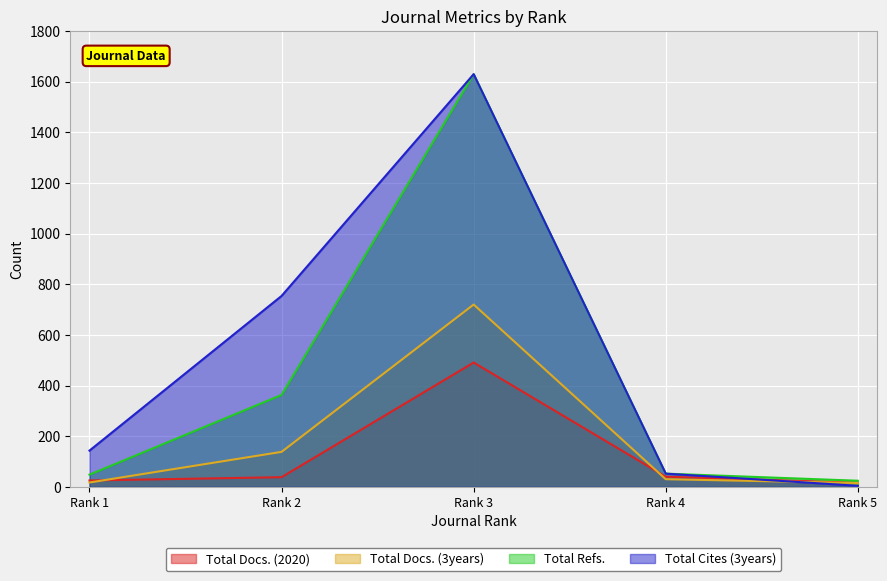

What is the spread (max minus min) of values at Rank 2?

716